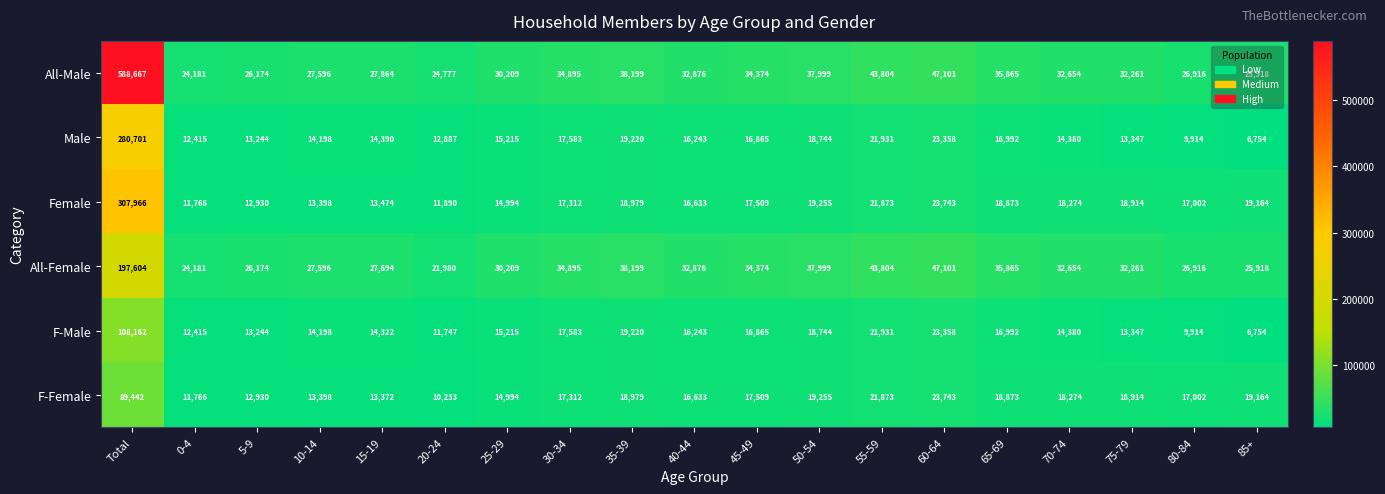

Count the number of categories in the chart.

19